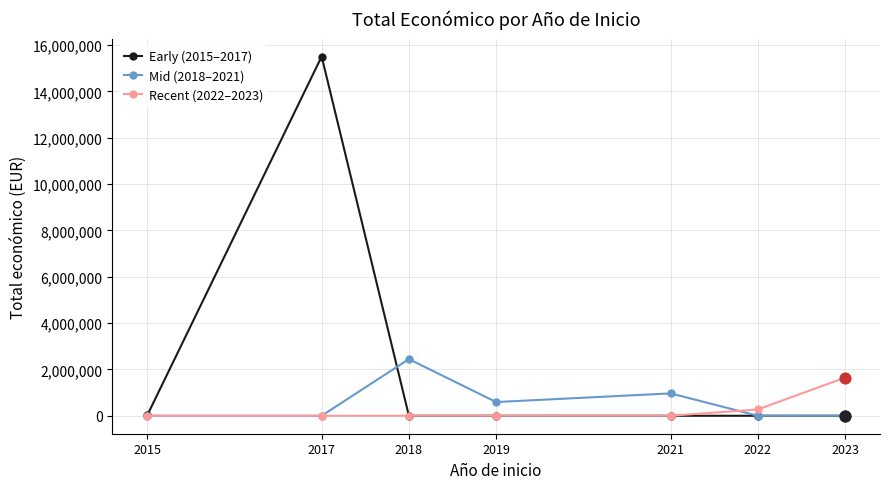

At which category is the sum across all series the highest?

2017